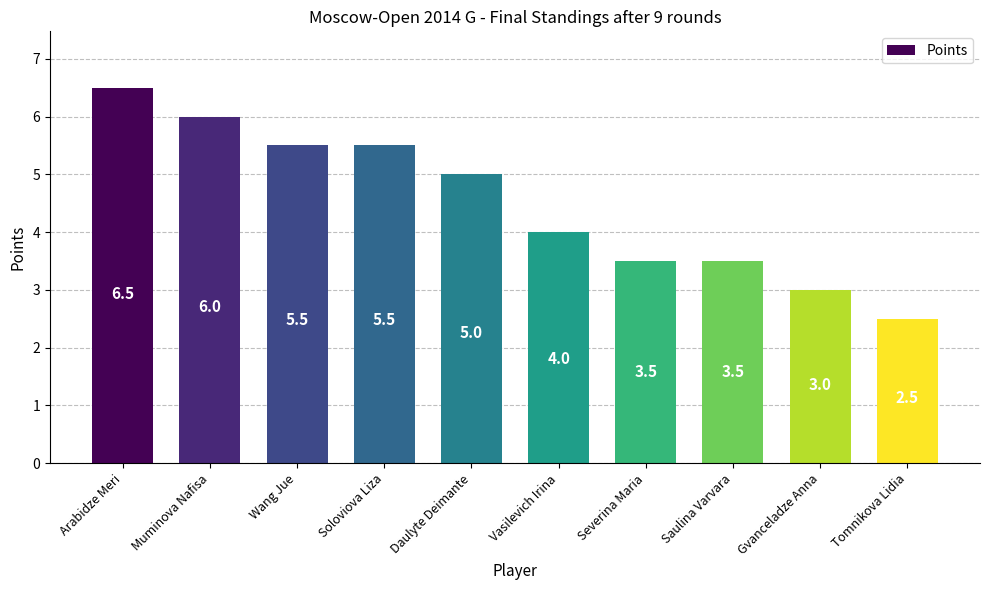

Count the number of categories in the chart.

10